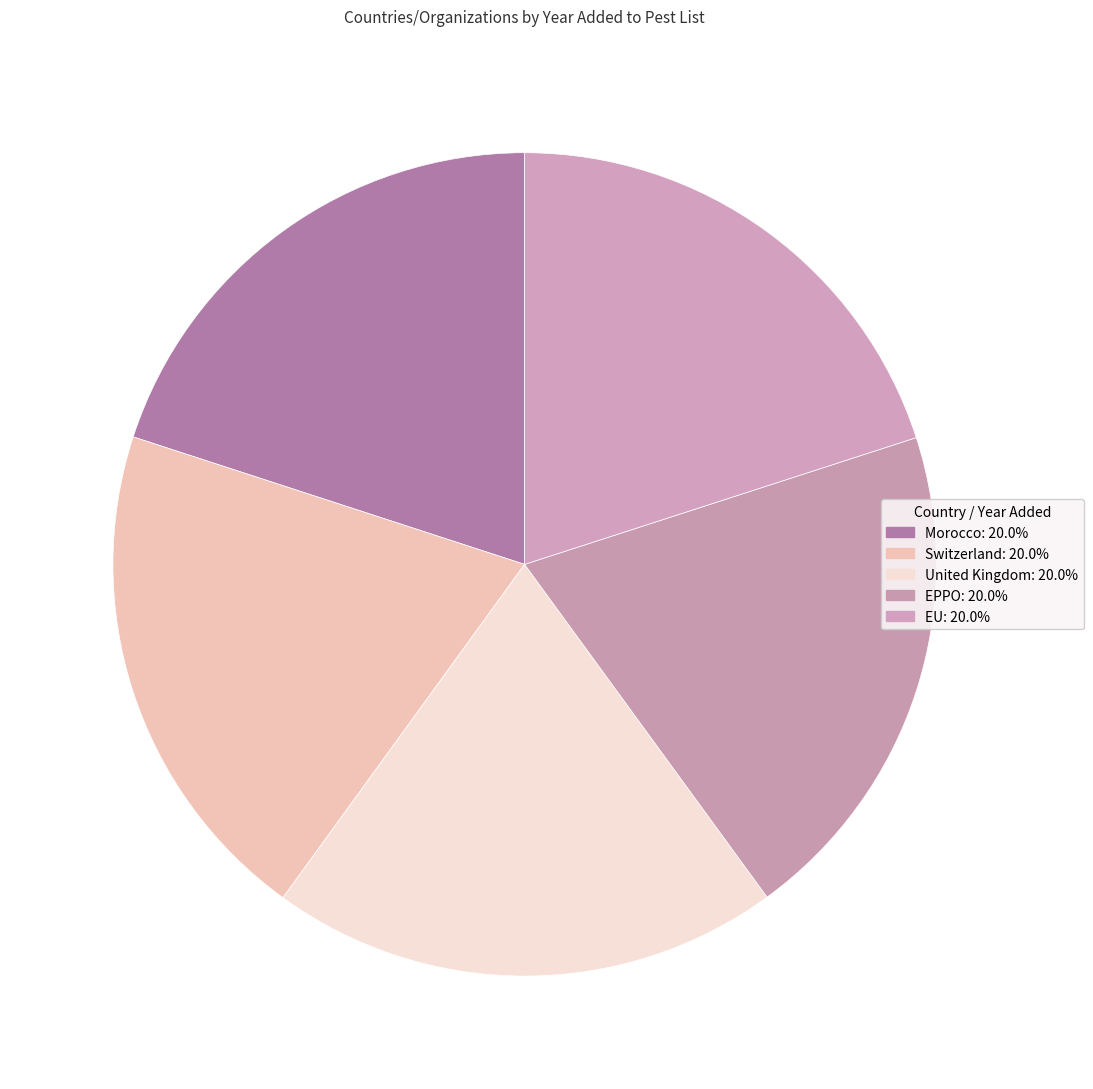

What percentage is the Morocco slice, to the nearest percent?

20%